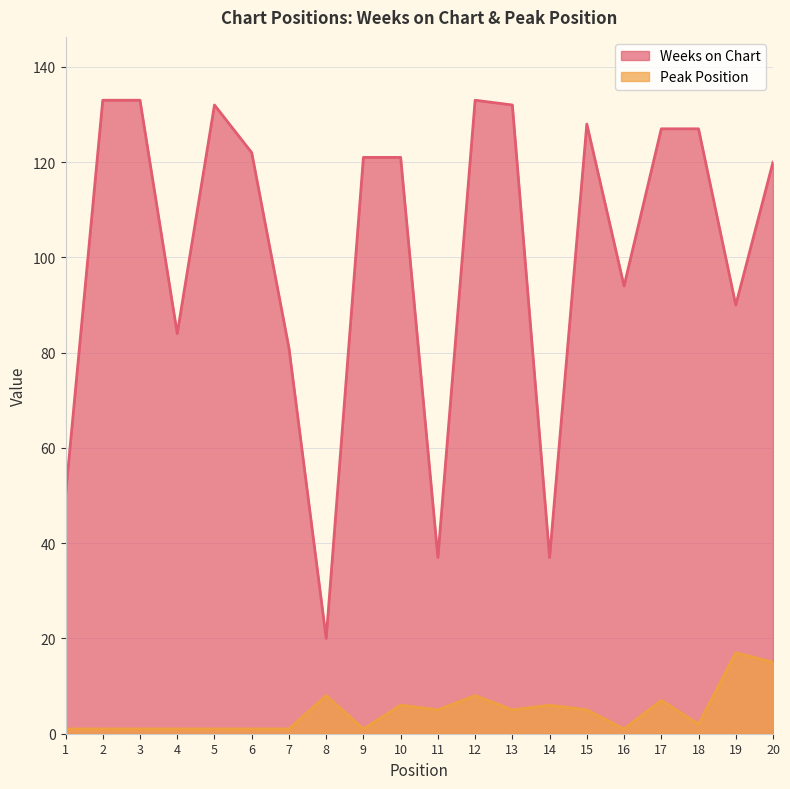

What is the minimum value for Peak Position?

1